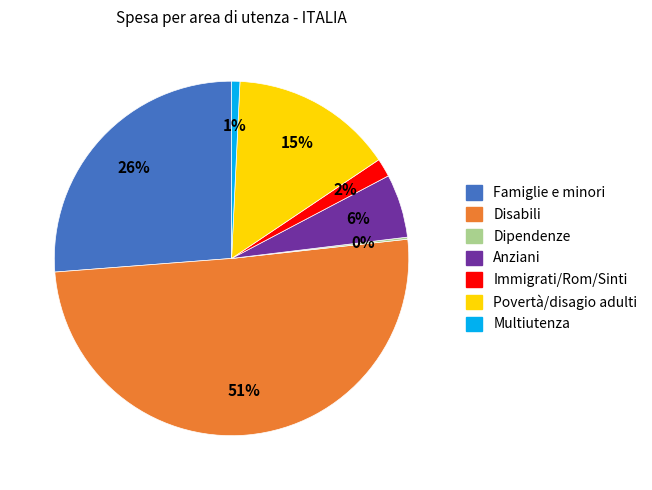

What percentage is the Immigrati/Rom/Sinti slice, to the nearest percent?

2%